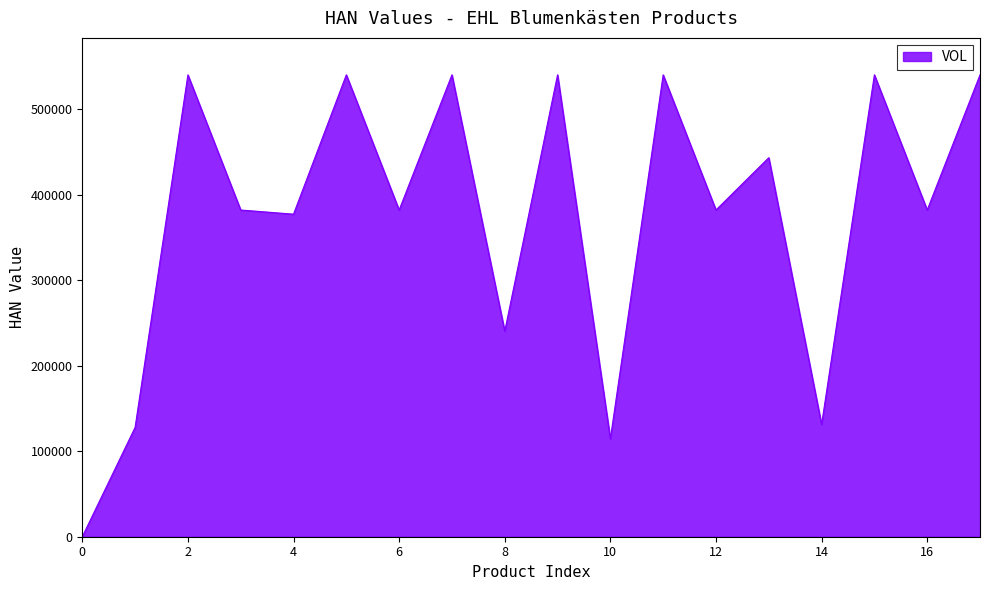

What is the difference between the maximum and minimum values?

540230